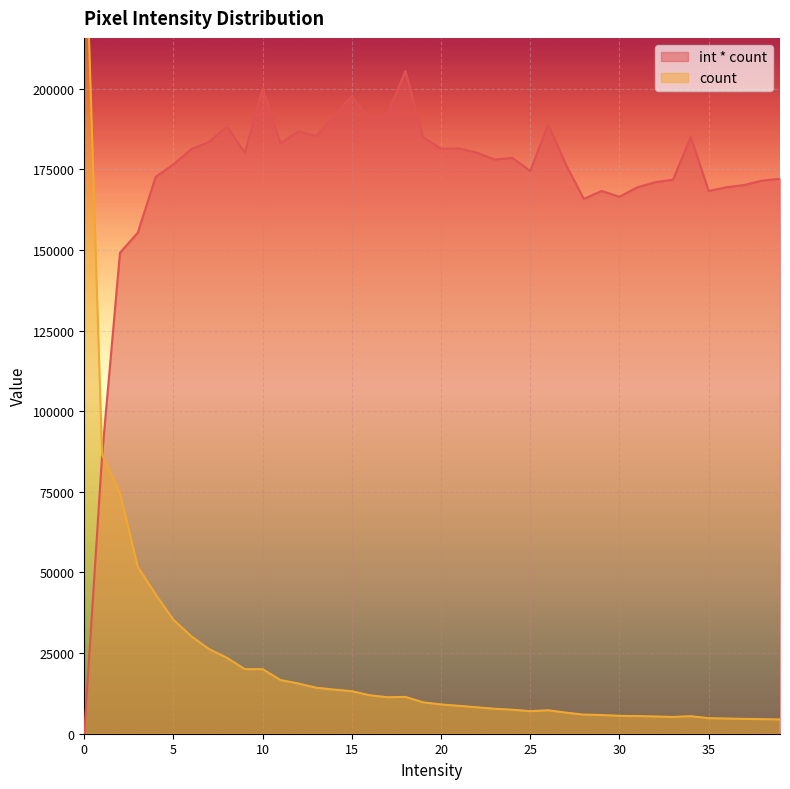

Count the number of categories in the chart.

40